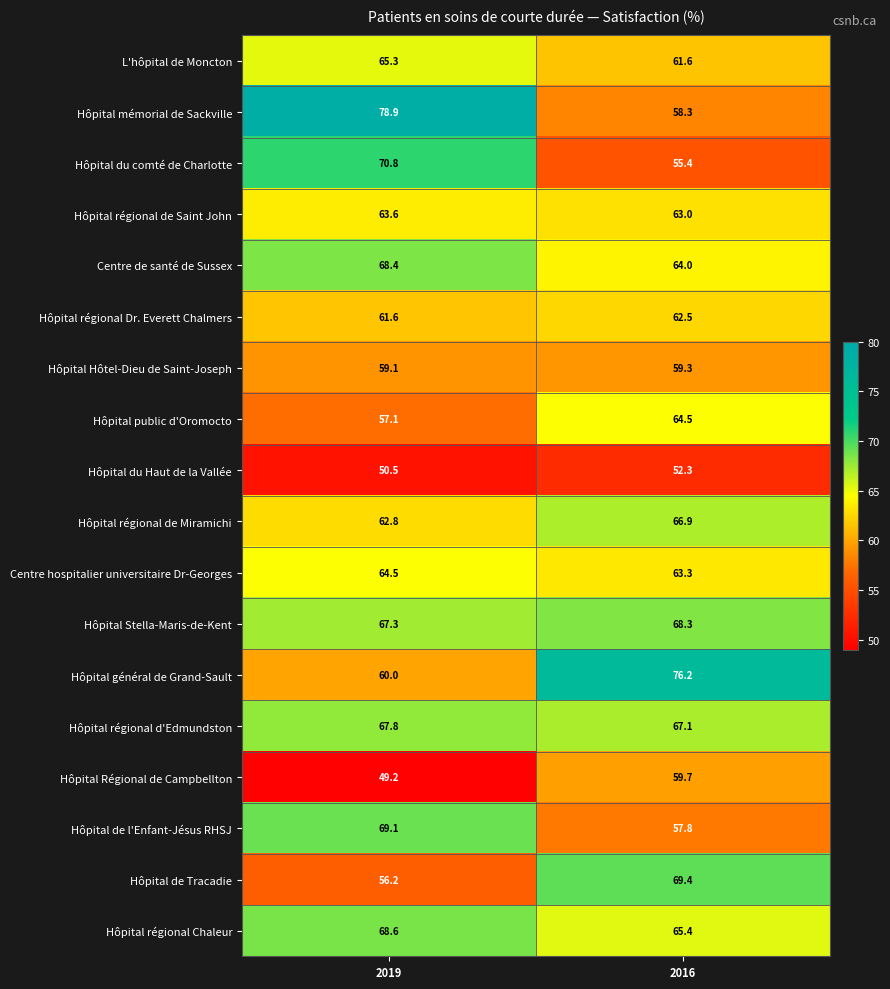

Which category has the lowest value in the Hôpital régional Chaleur series?

2016